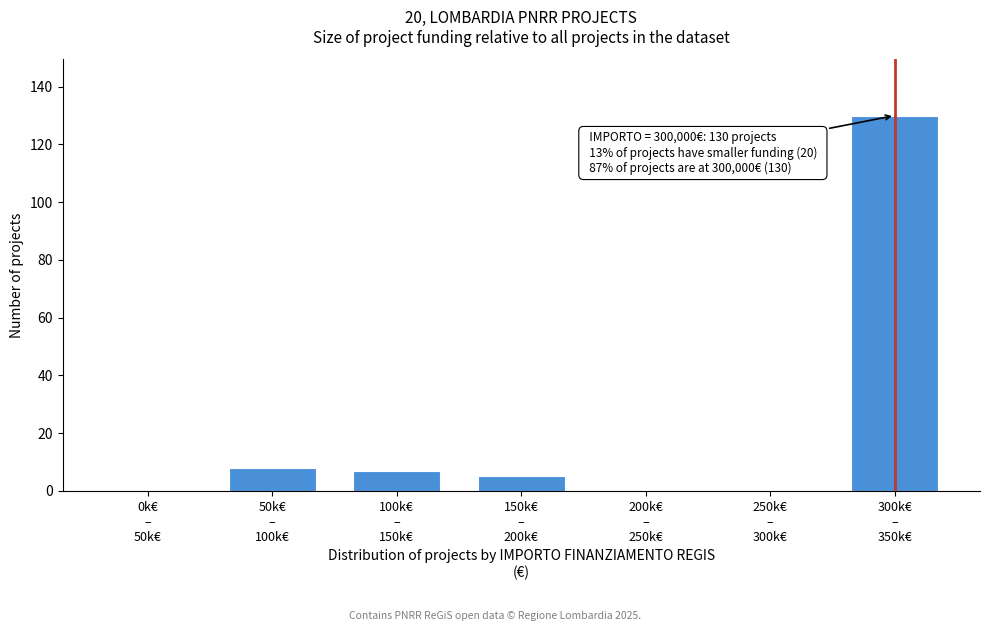

What is the greatest value displayed?

130